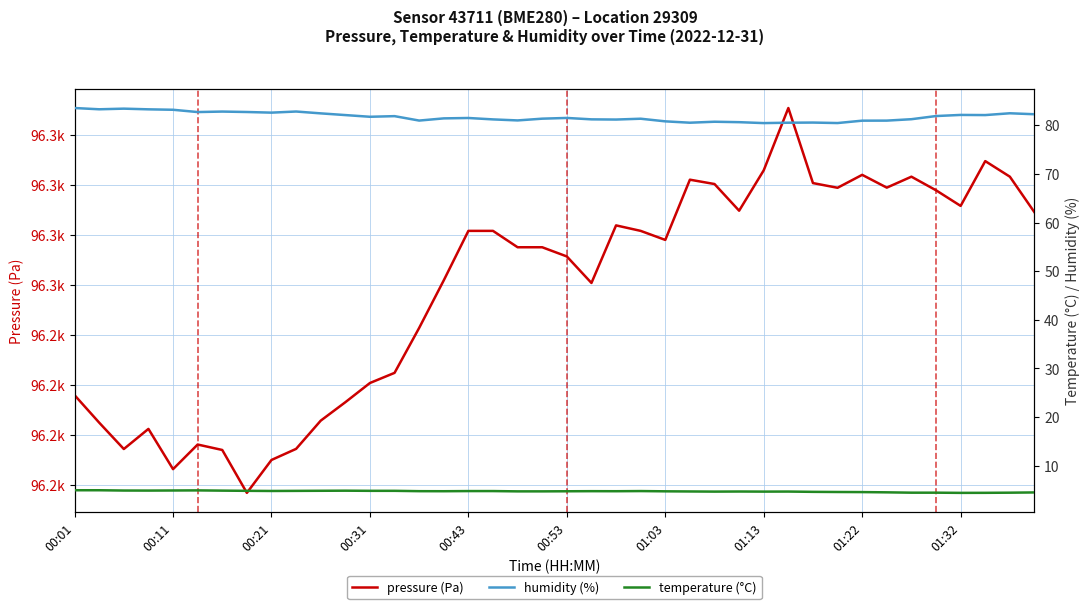

Is it true that temperature (°C) equals 4.7 at 01:03?

True